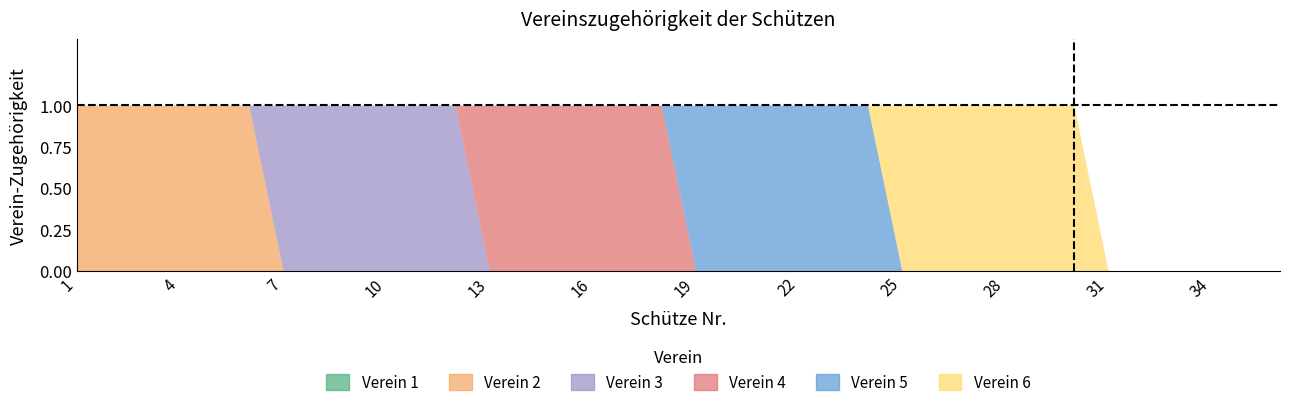

Reading left to right, transcribe all the data shown in this chart.

Verein 1: 0	0	0	0	0	0	0	0	0	0	0	0	0	0	0	0	0	0	0	0	0	0	0	0	0	0	0	0	0	0	0	0	0	0	0	0
Verein 2: 1	1	1	1	1	1	0	0	0	0	0	0	0	0	0	0	0	0	0	0	0	0	0	0	0	0	0	0	0	0	0	0	0	0	0	0
Verein 3: 0	0	0	0	0	0	1	1	1	1	1	1	0	0	0	0	0	0	0	0	0	0	0	0	0	0	0	0	0	0	0	0	0	0	0	0
Verein 4: 0	0	0	0	0	0	0	0	0	0	0	0	1	1	1	1	1	1	0	0	0	0	0	0	0	0	0	0	0	0	0	0	0	0	0	0
Verein 5: 0	0	0	0	0	0	0	0	0	0	0	0	0	0	0	0	0	0	1	1	1	1	1	1	0	0	0	0	0	0	0	0	0	0	0	0
Verein 6: 0	0	0	0	0	0	0	0	0	0	0	0	0	0	0	0	0	0	0	0	0	0	0	0	1	1	1	1	1	1	0	0	0	0	0	0